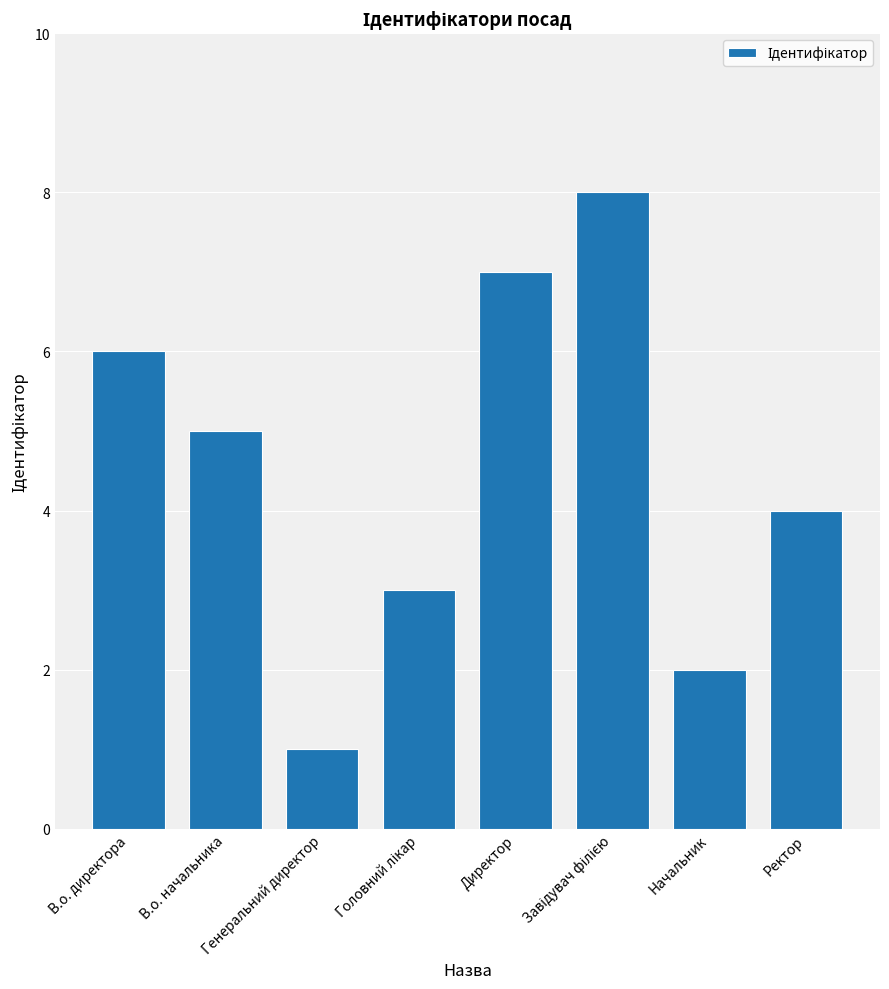

What is the minimum value shown in the chart?

1